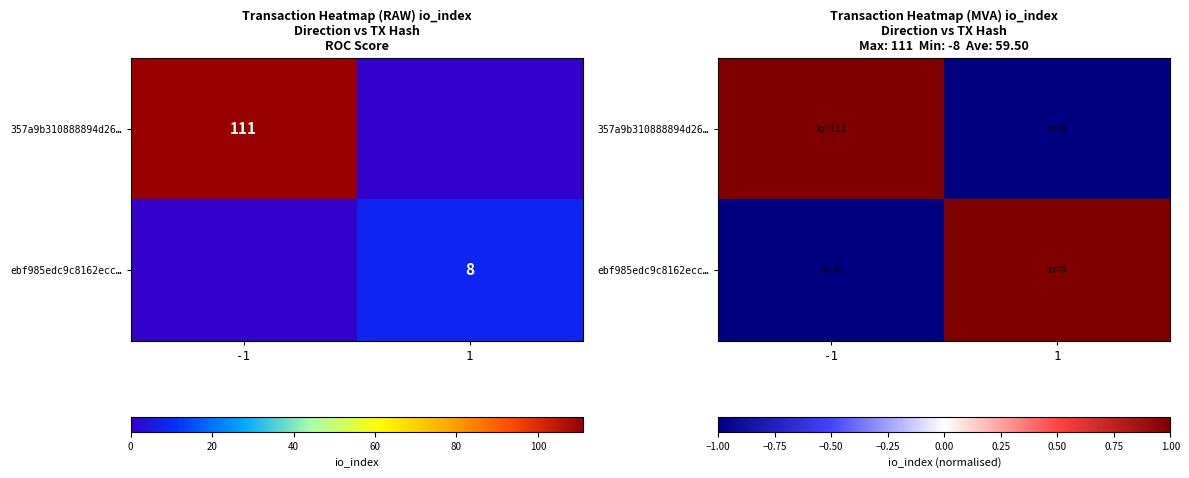

Which series changed the most between -1 and 1?

357a9b310888894d26…